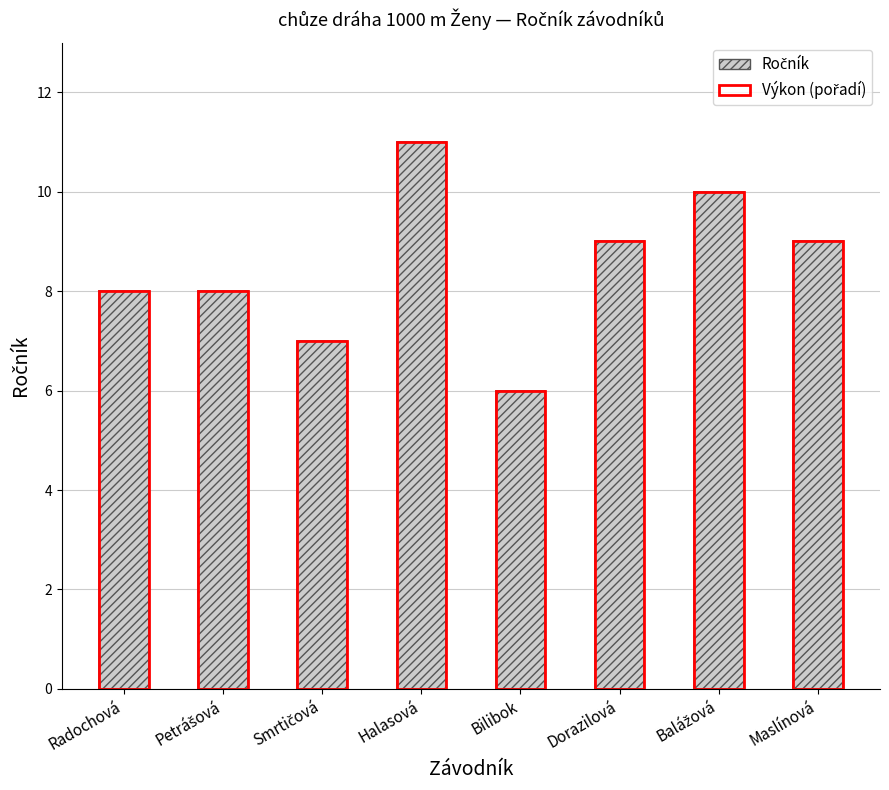

At how many categories does at least one series exceed 7?

6